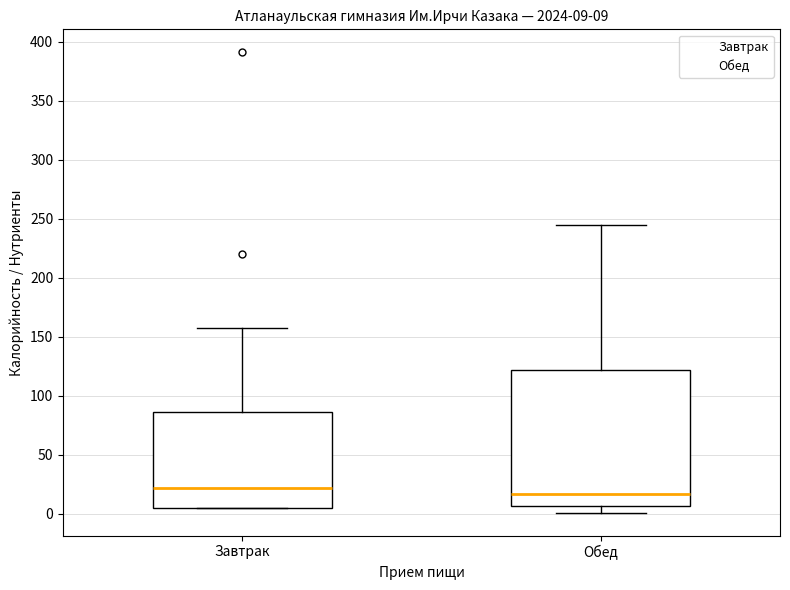

Which box's median line is the highest?

Завтрак